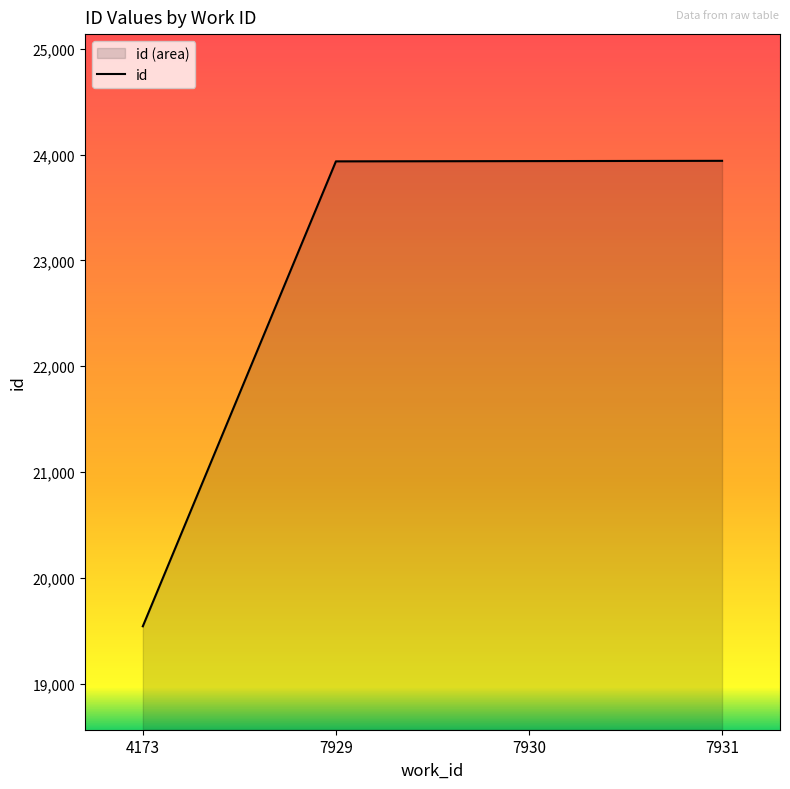

At which category does the chart reach its peak across all series?

7931